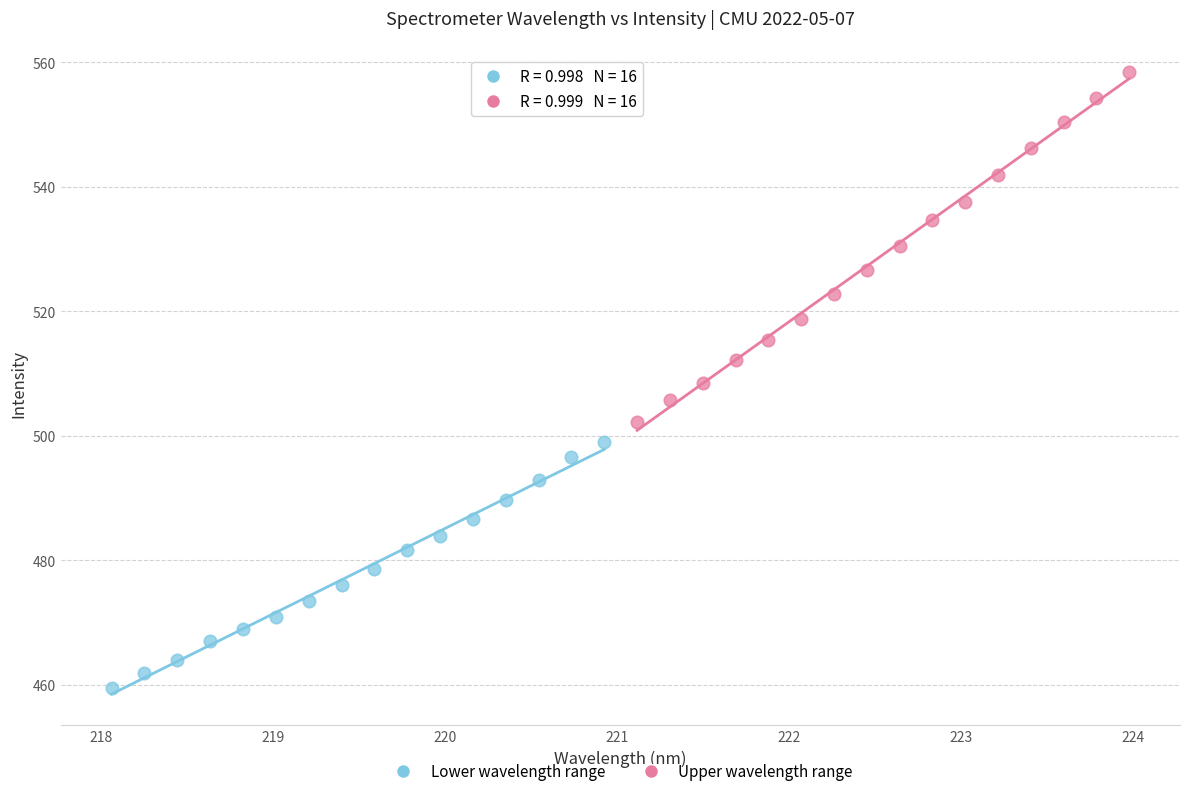

Which series has the widest spread of Y values?

Upper wavelength range